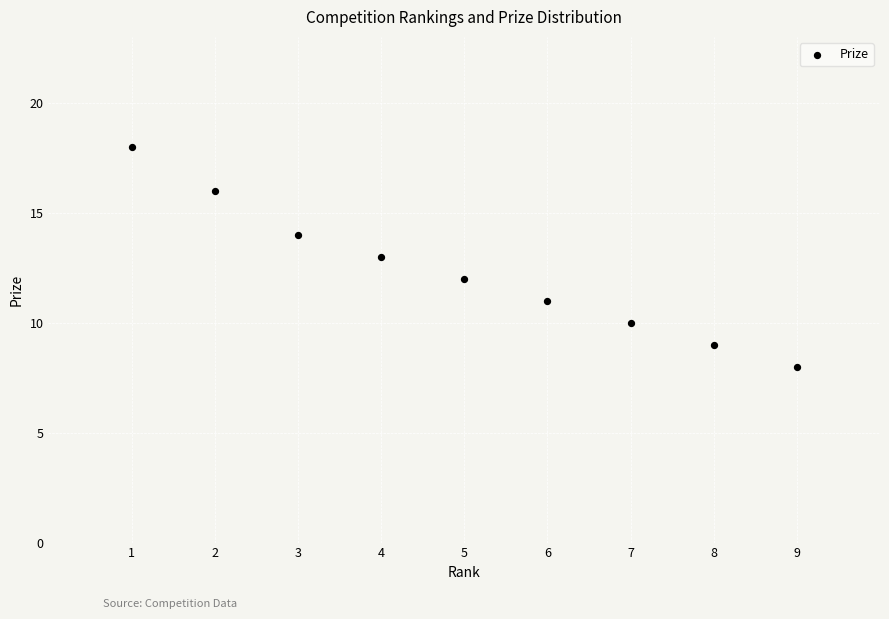

What is the range of Y values (max minus min)?

10